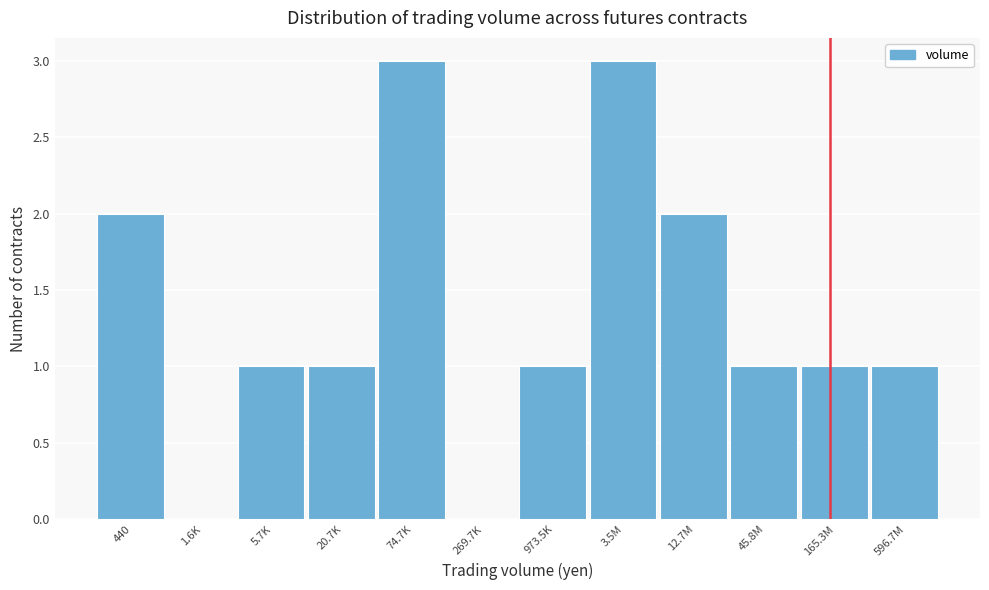

Reading left to right, transcribe all the data shown in this chart.

440=2	1.6K=0	5.7K=1	20.7K=1	74.7K=3	269.7K=0	973.5K=1	3.5M=3	12.7M=2	45.8M=1	165.3M=1	596.7M=1